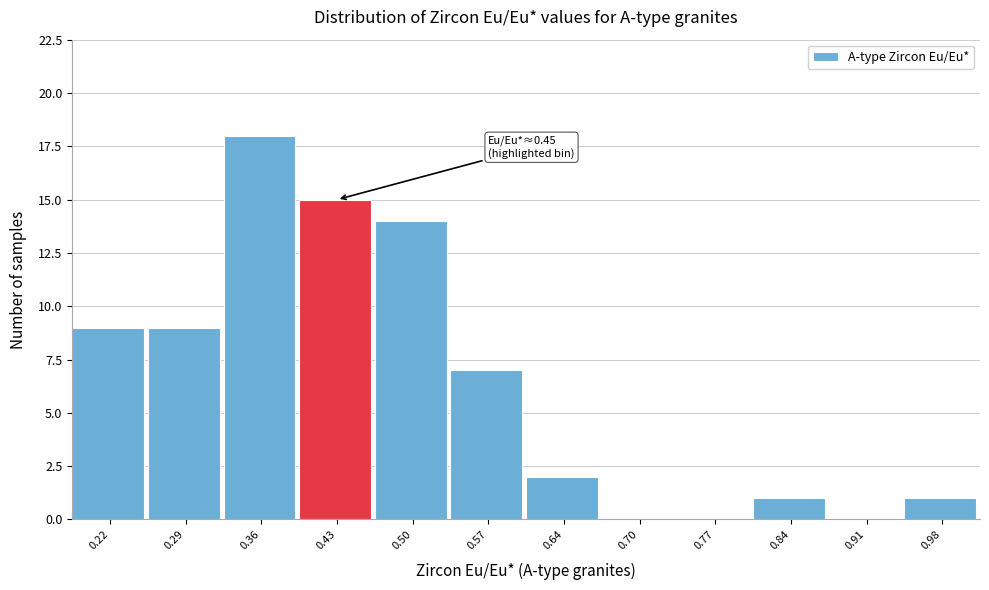

Over which range of the x-axis is the bar tallest?

0.33 to 0.40